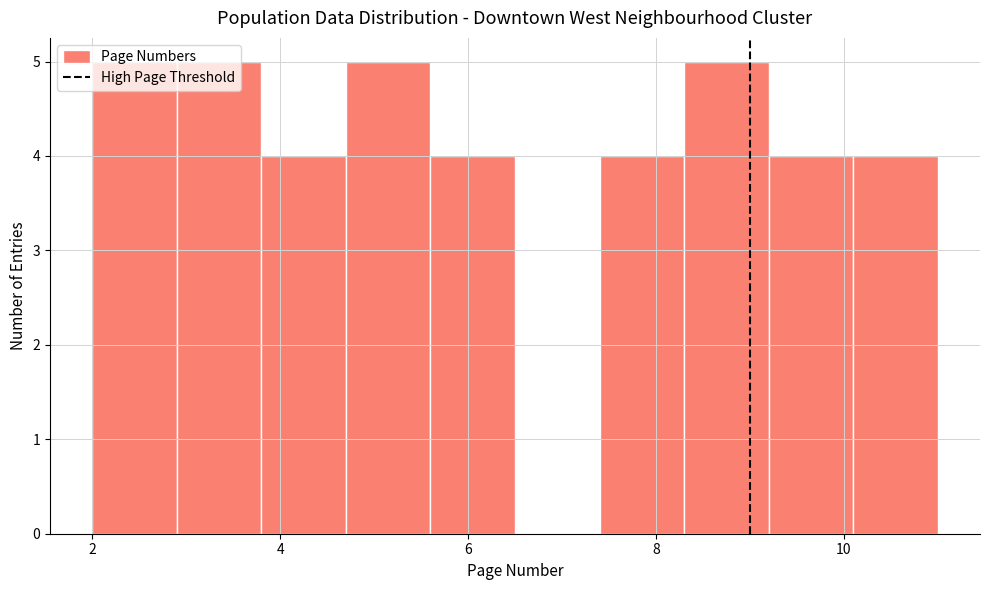

Reading left to right, transcribe this chart: for each bar, give the range it covers on the x-axis and its height. Neither the bar edges nor the heights are printed on the chart, so give them approximately, as read against the axes.

2.0 to 2.9: 5
2.9 to 3.8: 5
3.8 to 4.7: 4
4.7 to 5.6: 5
5.6 to 6.5: 4
6.5 to 7.4: 0
7.4 to 8.3: 4
8.3 to 9.2: 5
9.2 to 10.1: 4
10.1 to 11.0: 4